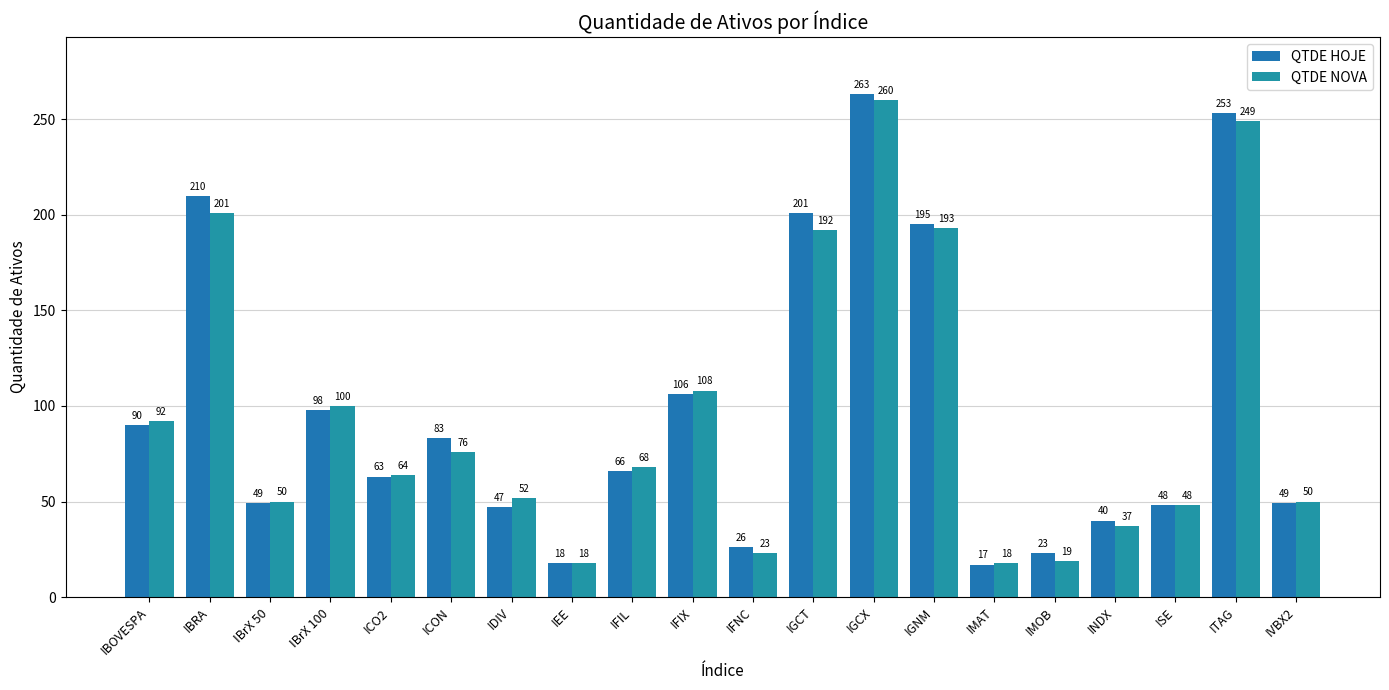

Between IBRA and ICO2, which series saw the biggest shift?

QTDE HOJE